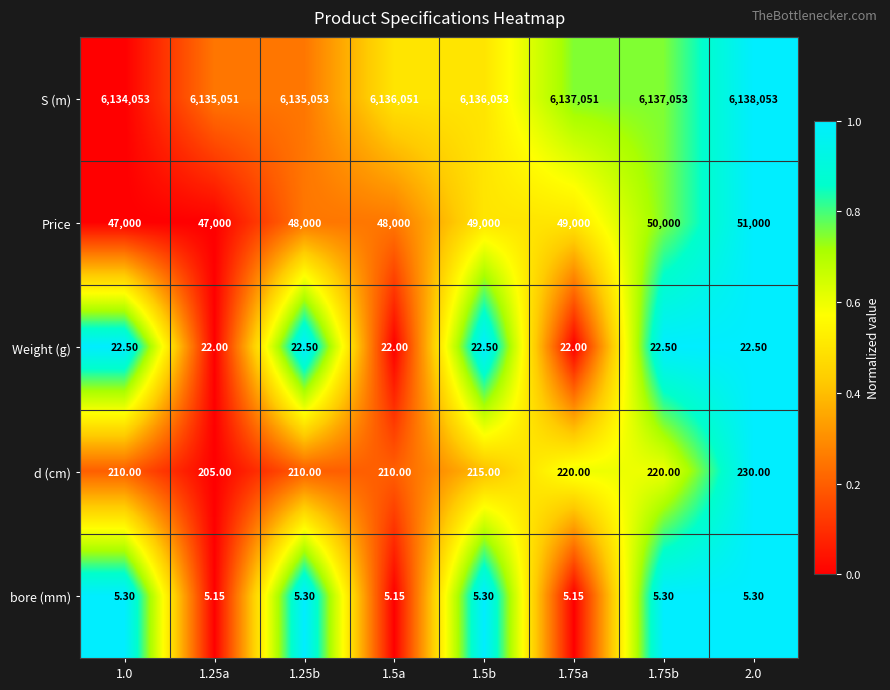

Is the value of d (cm) at 1.5a greater than the value of S (m) at 2.0?

No